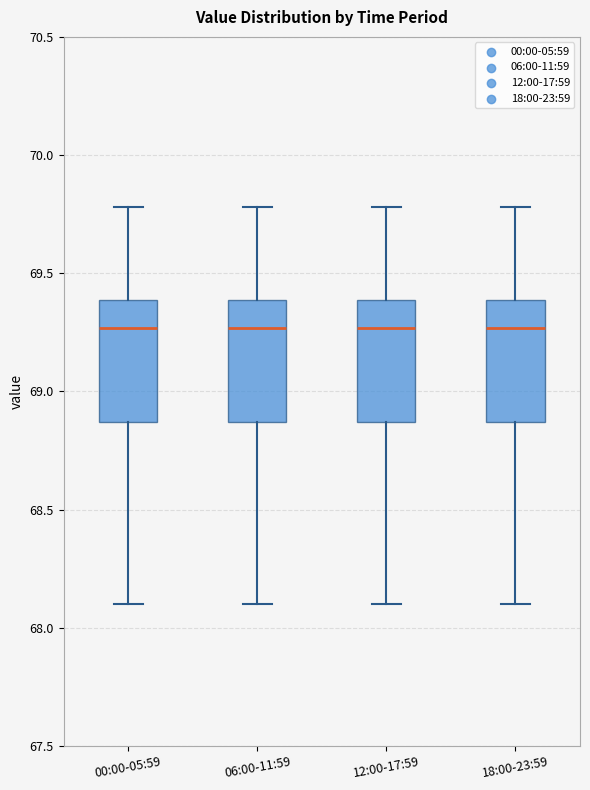

Reading left to right, read every box against the y-axis: the position of its median line, the range the box covers, and the ends of its whiskers. The values are not printed on the chart, so give them approximately, as read against the axis.

00:00-05:59: median 69.25, box 68.85 to 69.40, whiskers 68.10 to 69.80
06:00-11:59: median 69.25, box 68.85 to 69.40, whiskers 68.10 to 69.80
12:00-17:59: median 69.25, box 68.85 to 69.40, whiskers 68.10 to 69.80
18:00-23:59: median 69.25, box 68.85 to 69.40, whiskers 68.10 to 69.80